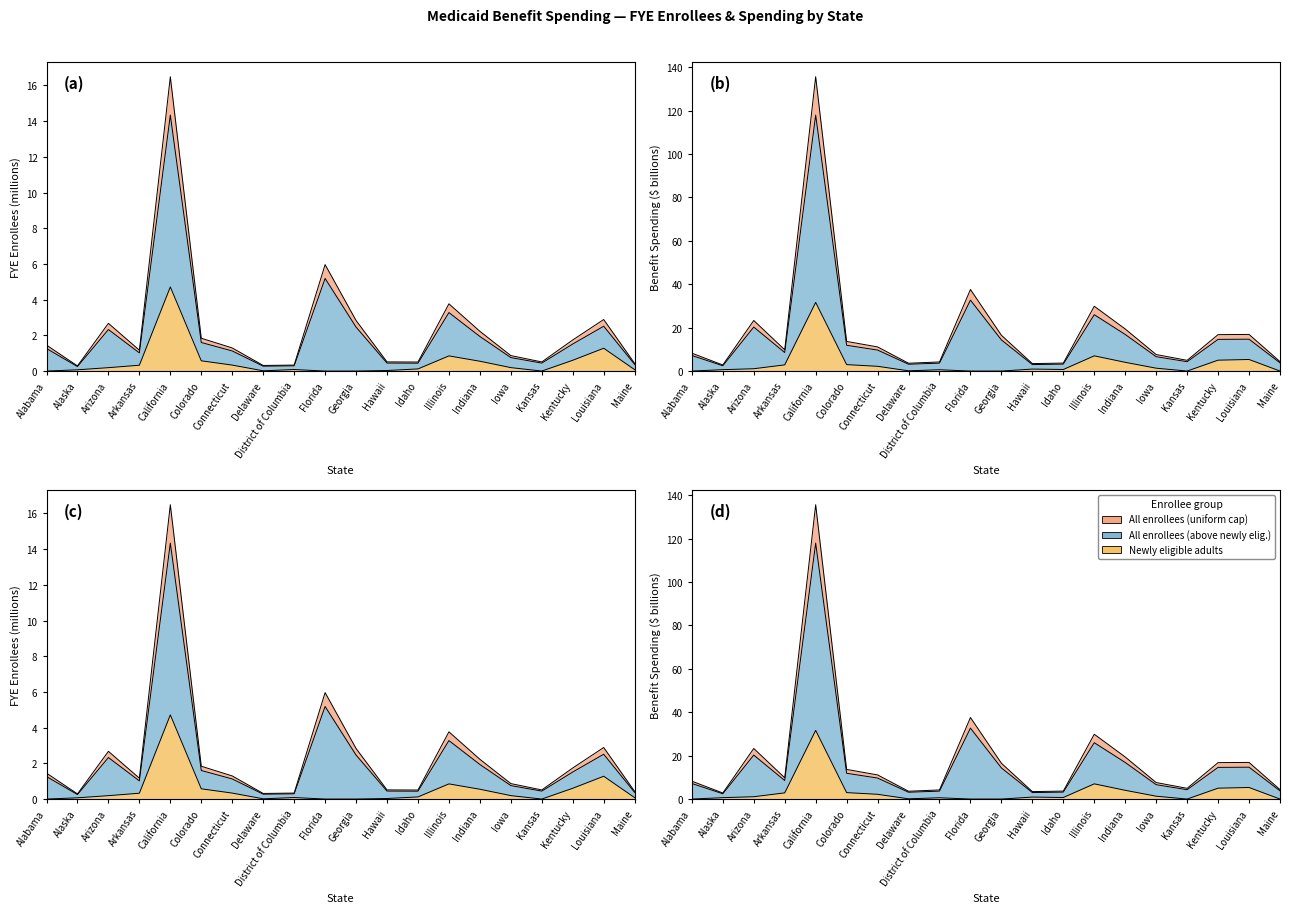

Reading left to right, extract all data points from this chart.

All FYE Enrollees: 1.3	0.3	2.3	1.0	14.3	1.6	1.1	0.3	0.3	5.2	2.5	0.4	0.4	3.3	1.9	0.8	0.4	1.5	2.5	0.4
Newly Eligible FYE Enrollees: 0.0	0.1	0.2	0.3	4.7	0.6	0.3	0.0	0.1	0.0	0.0	0.0	0.1	0.8	0.6	0.2	0.0	0.6	1.3	0.1
All Medicaid Benefit Spending ($): 8.2	2.8	23.3	9.8	135.6	13.7	11.1	3.6	4.2	37.6	16.5	3.4	3.7	29.8	19.4	7.6	4.9	16.8	16.9	4.4
Newly Eligible Benefit Spending ($): 0.0	0.6	1.1	2.9	31.6	3.0	2.2	0.1	0.6	0.0	0.0	0.9	0.7	7.0	4.0	1.3	0.0	5.0	5.3	0.0